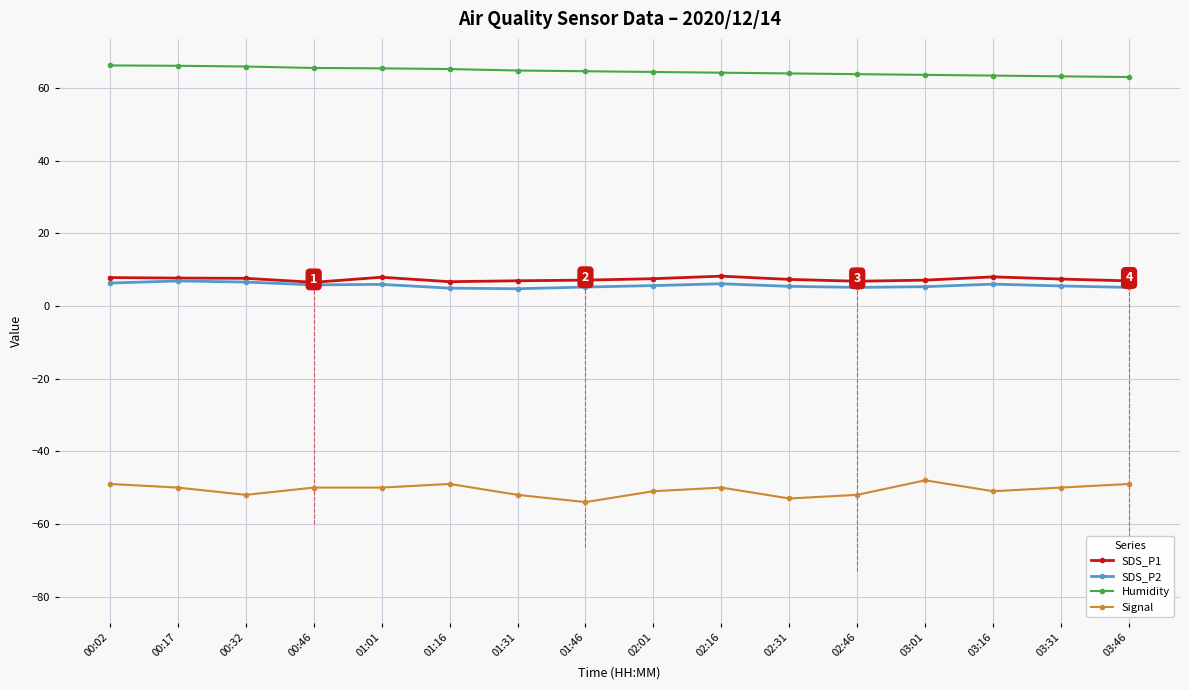

Which series has the widest spread of values?

Signal